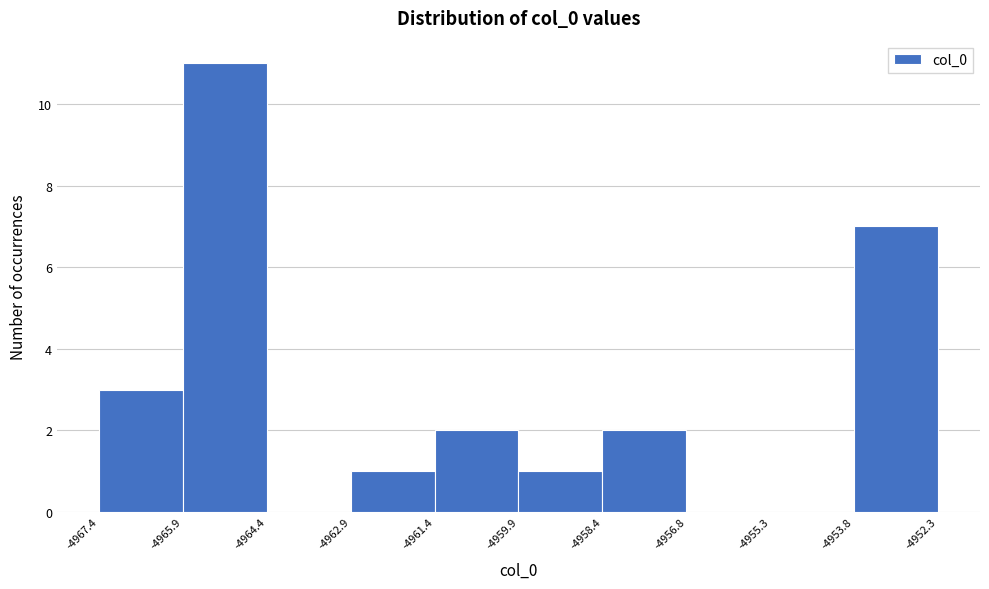

Which range on the x-axis has the tallest bar?

-4965.9 to -4964.4